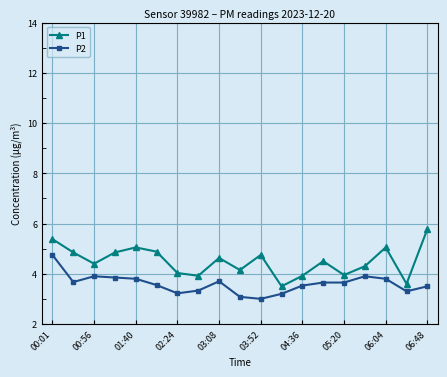

What is the average value of the P2 series?

3.6